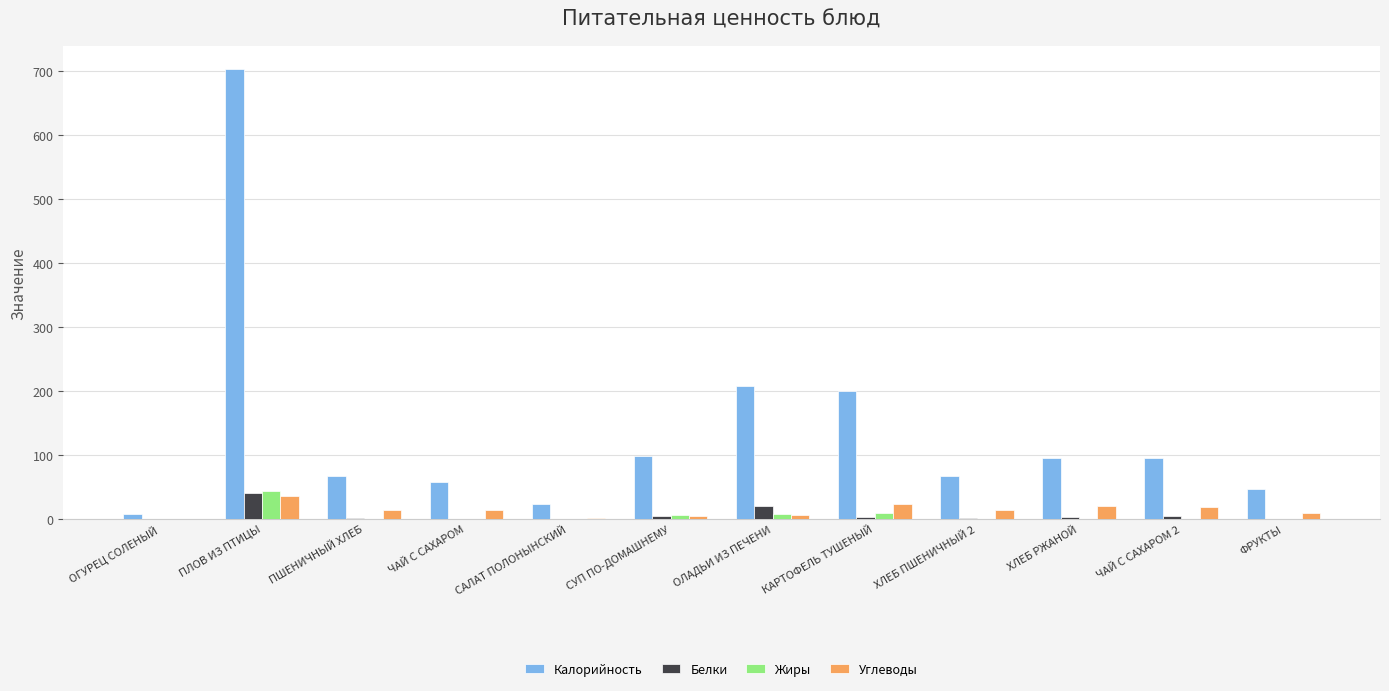

Which series has the largest total across all categories?

Калорийность